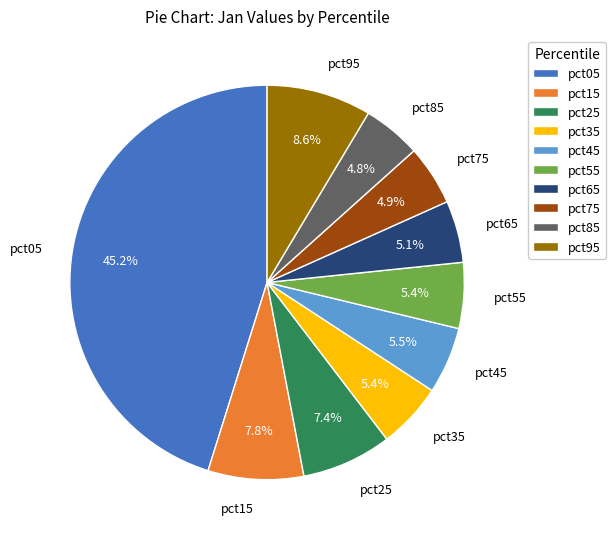

Combined, do pct55 and pct15 account for over 50%?

No